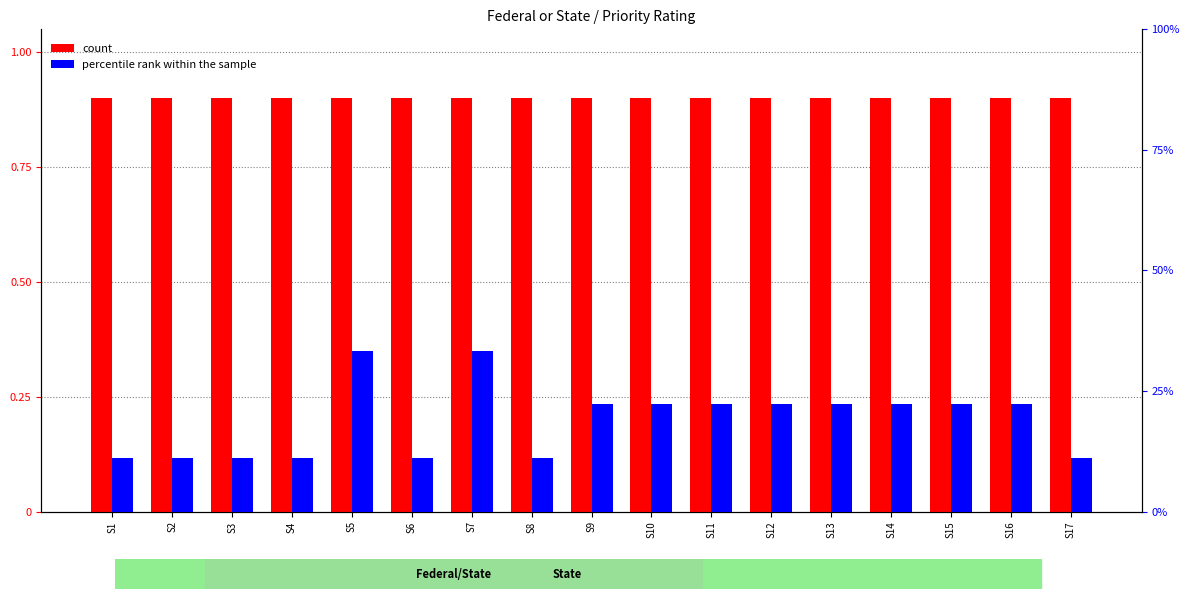

Reading left to right, what are all the values shown in this chart?

count: 0.9	0.9	0.9	0.9	0.9	0.9	0.9	0.9	0.9	0.9	0.9	0.9	0.9	0.9	0.9	0.9	0.9
percentile rank within the sample: 0.3	0.3	0.3	0.3	1.0	0.3	1.0	0.3	0.7	0.7	0.7	0.7	0.7	0.7	0.7	0.7	0.3